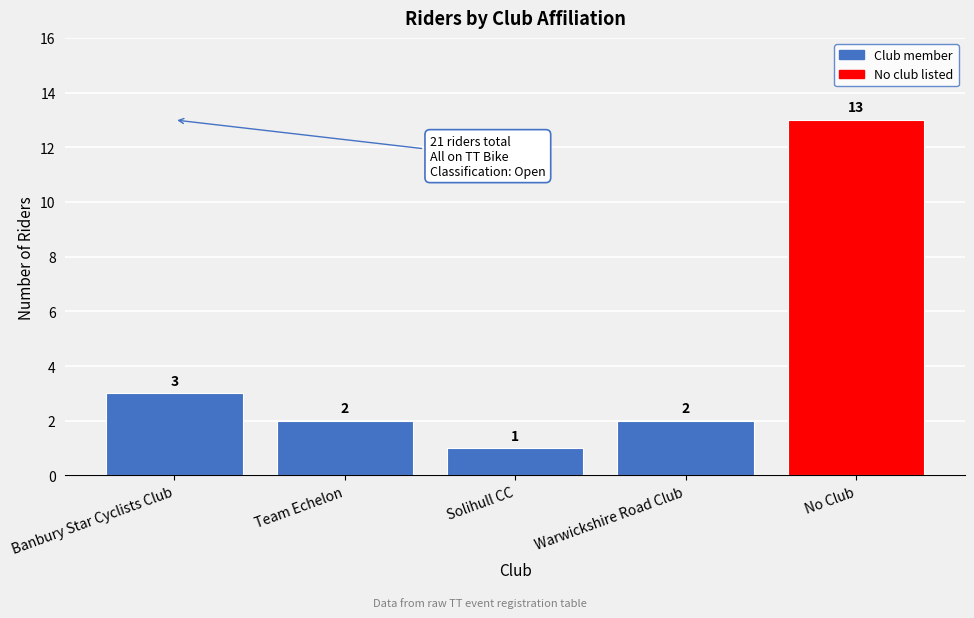

Reading right to left, extract all data points from this chart.

13	2	1	2	3